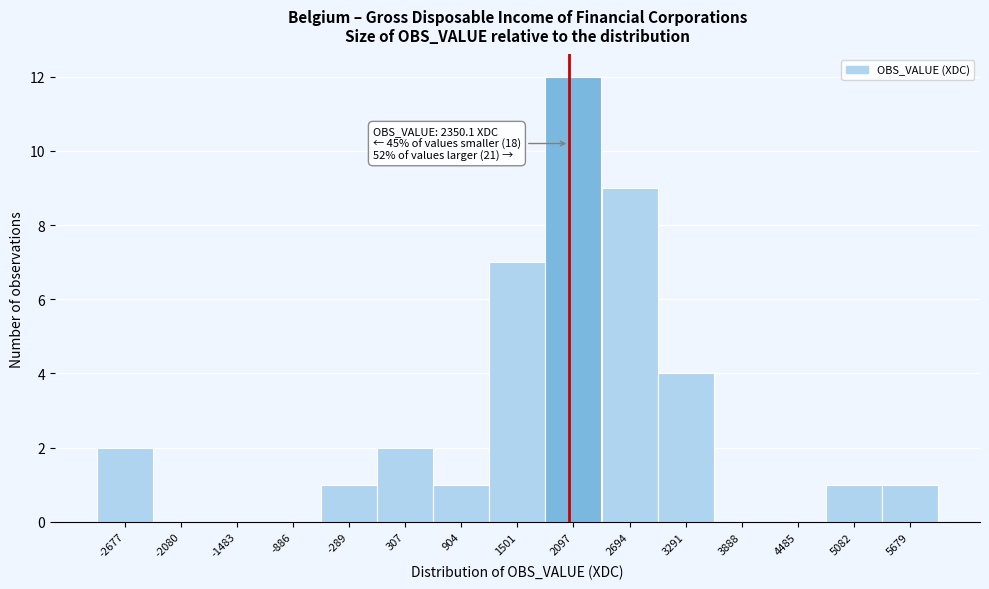

Reading left to right, transcribe all the data shown in this chart.

-2677=2	-2080=0	-1483=0	-886=0	-289=1	307=2	904=1	1501=7	2097=12	2694=9	3291=4	3888=0	4485=0	5082=1	5679=1